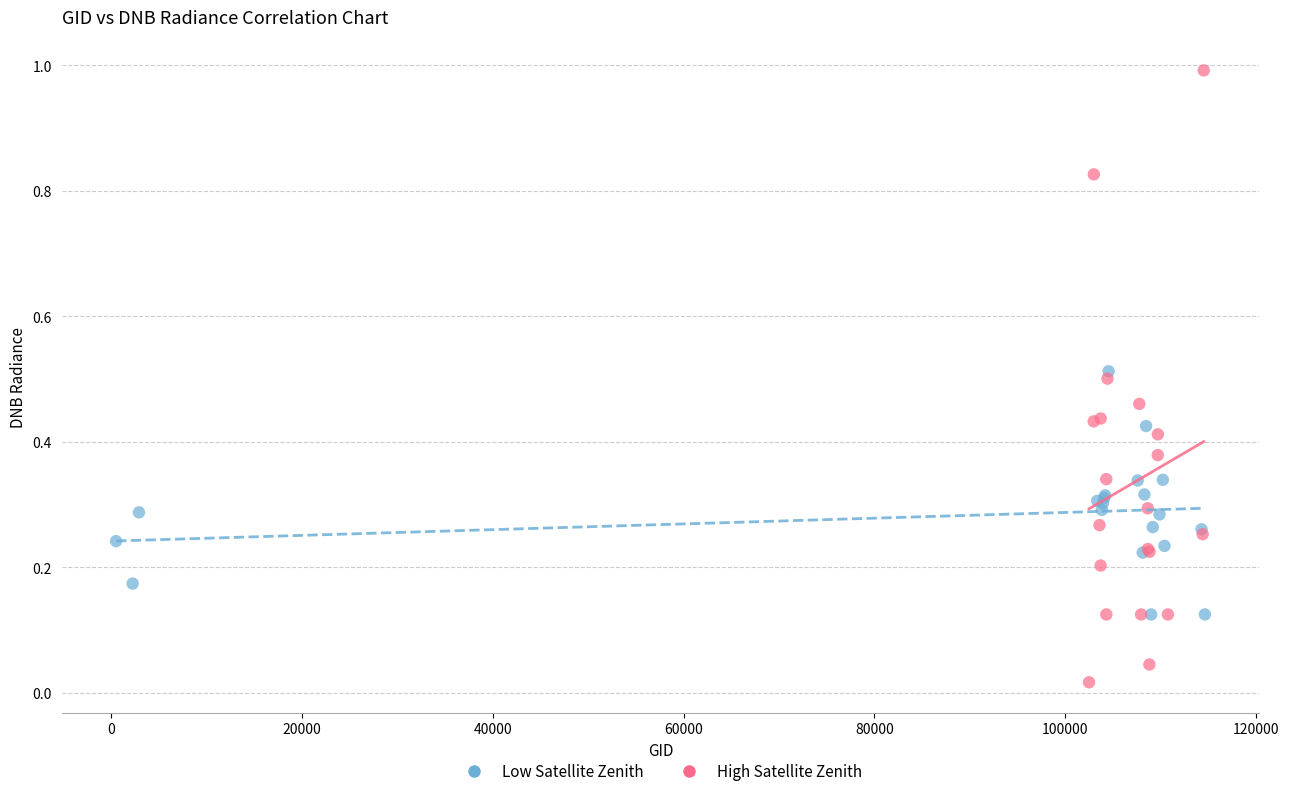

Which series has the widest spread of Y values?

High Satellite Zenith